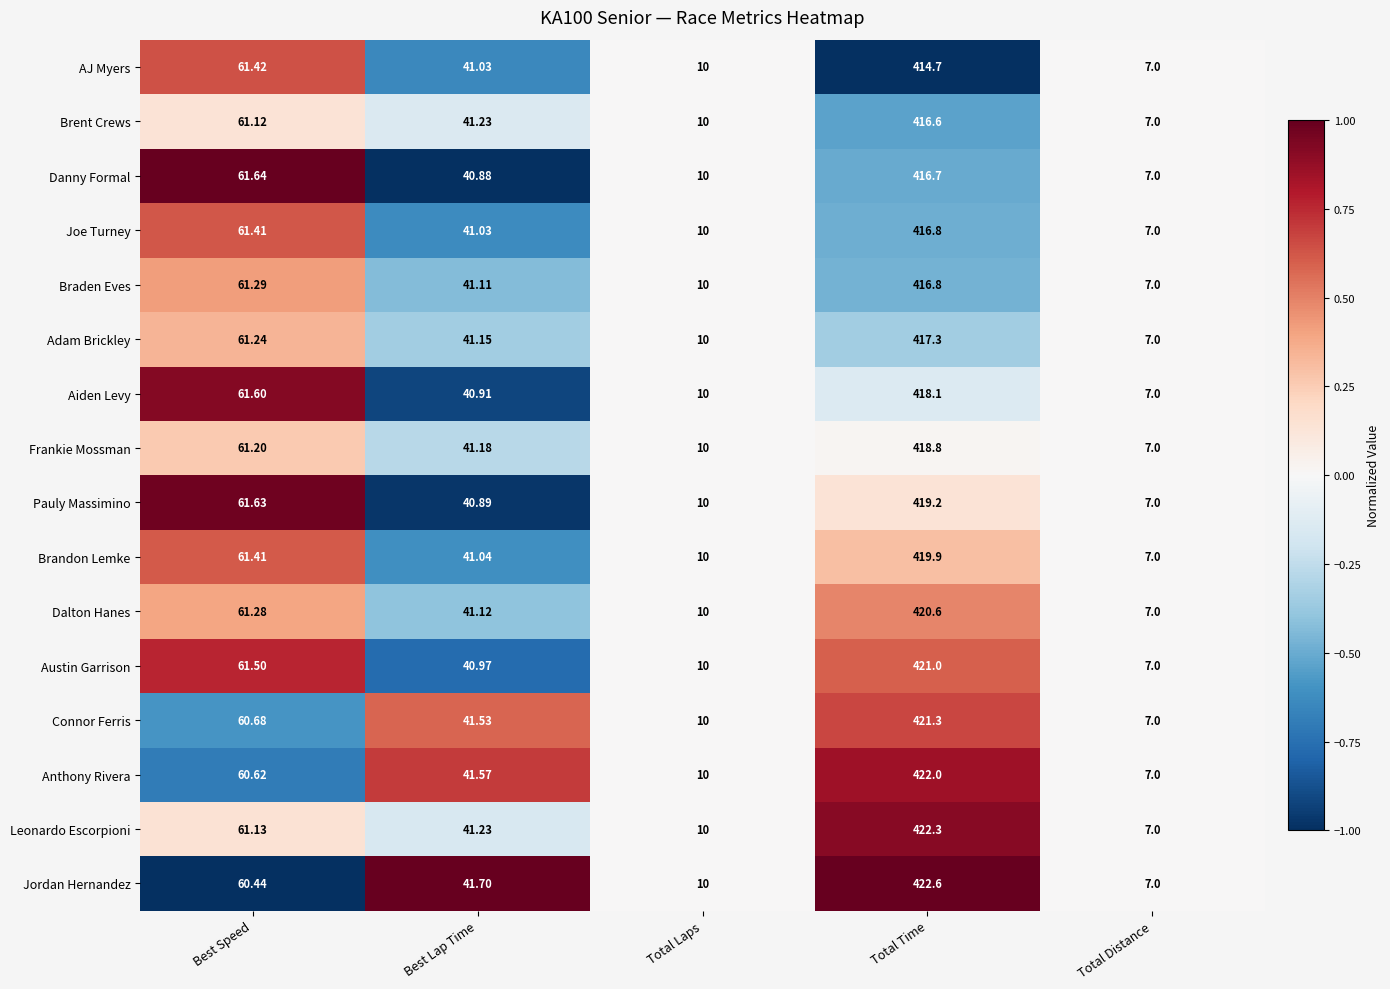

At which category is the sum across all series the highest?

Total Time